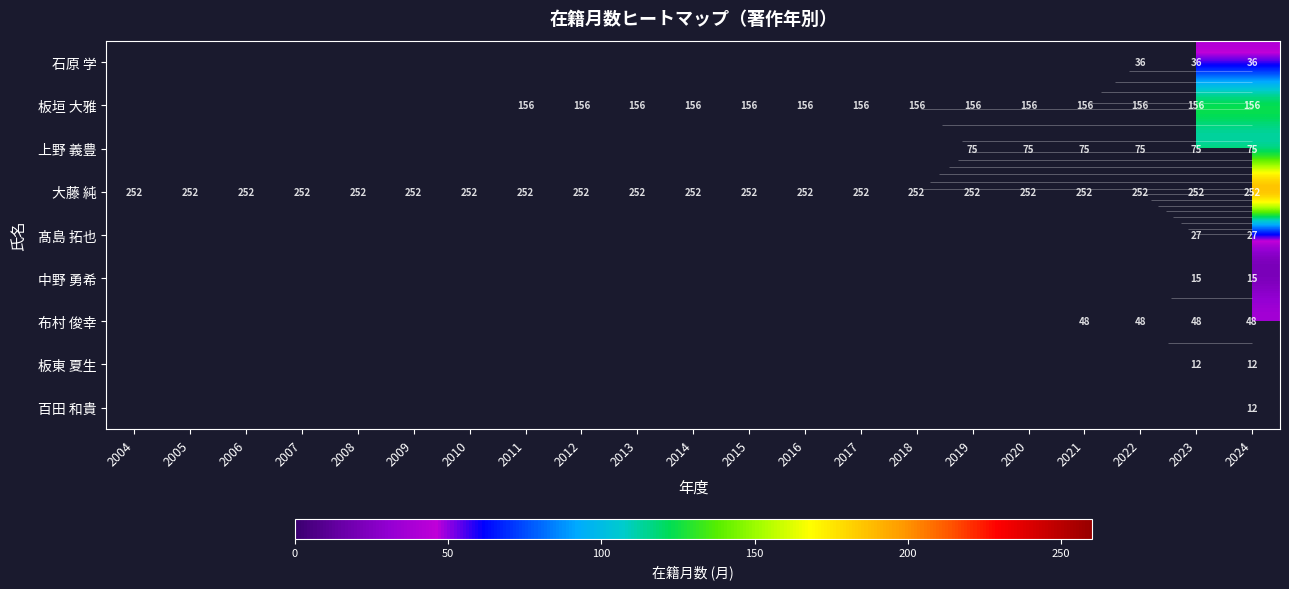

At which category is the sum across all series the highest?

2024